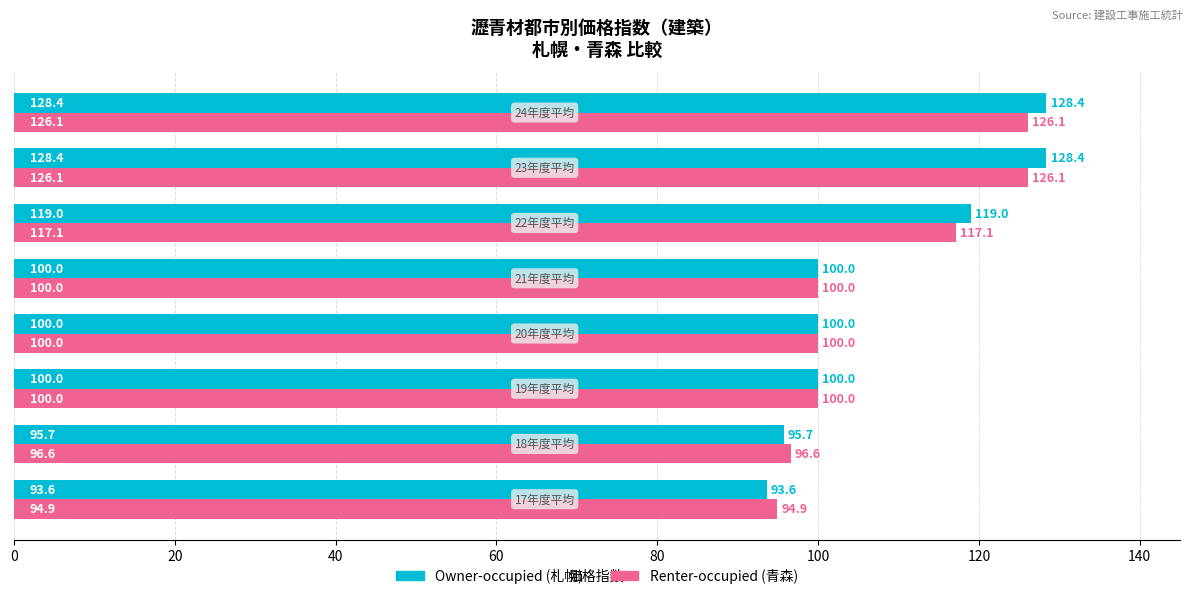

What is the greatest value displayed?

128.4